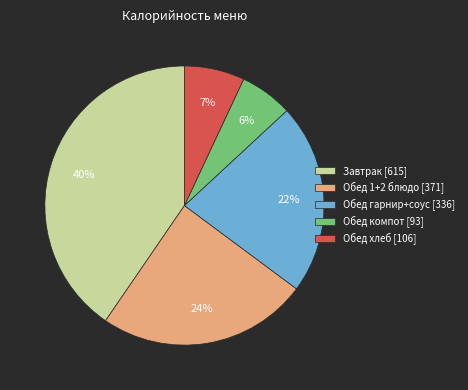

What percentage is the Обед гарнир+соус [336] slice, to the nearest percent?

22%